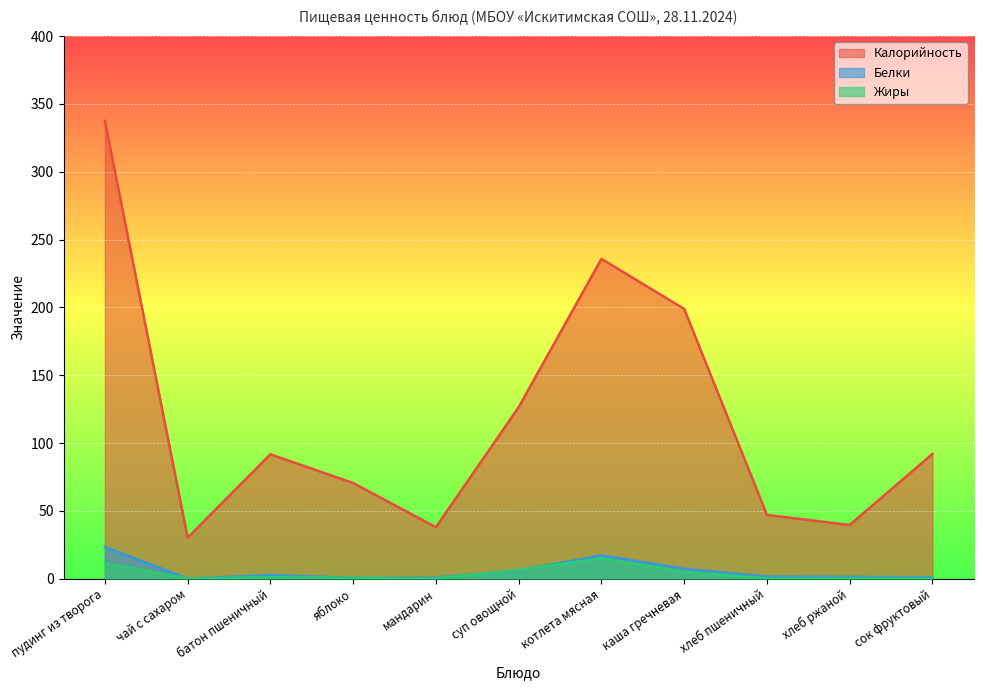

Reading left to right, transcribe all the data shown in this chart.

Калорийность: пудинг из творога=337.4	чай с сахаром=30.3	батон пшеничный=91.7	яблоко=70.5	мандарин=38.0	суп овощной=126.5	котлета мясная=235.8	каша гречневая=198.8	хлеб пшеничный=47.0	хлеб ржаной=39.6	сок фруктовый=92.0
Белки: пудинг из творога=23.4	чай с сахаром=0.0	батон пшеничный=2.6	яблоко=0.6	мандарин=0.8	суп овощной=6.0	котлета мясная=17.1	каша гречневая=7.3	хлеб пшеничный=1.5	хлеб ржаной=1.3	сок фруктовый=1.0
Жиры: пудинг из творога=11.5	чай с сахаром=0.0	батон пшеничный=1.0	яблоко=0.6	мандарин=0.2	суп овощной=6.4	котлета мясная=15.0	каша гречневая=5.0	хлеб пшеничный=0.2	хлеб ржаной=0.2	сок фруктовый=0.2